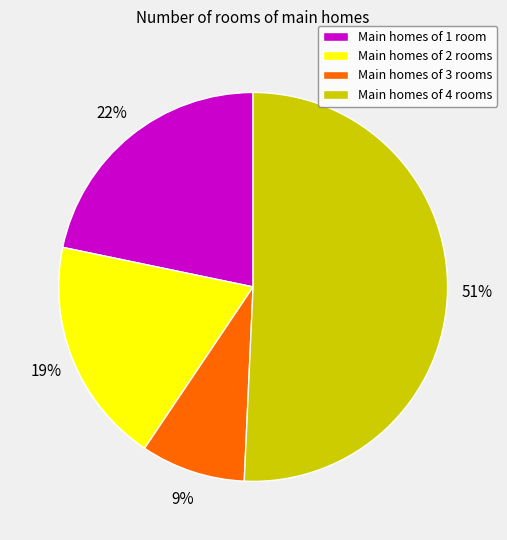

Combined, do Main homes of 1 room and Main homes of 4 rooms account for over 50%?

Yes